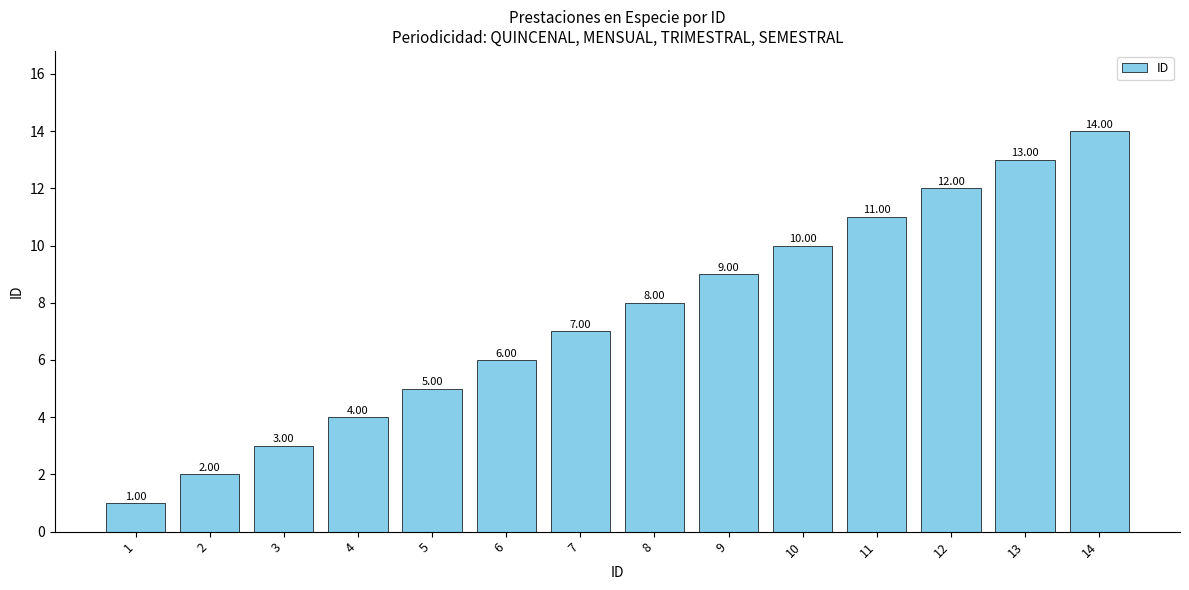

What is the average value?

8